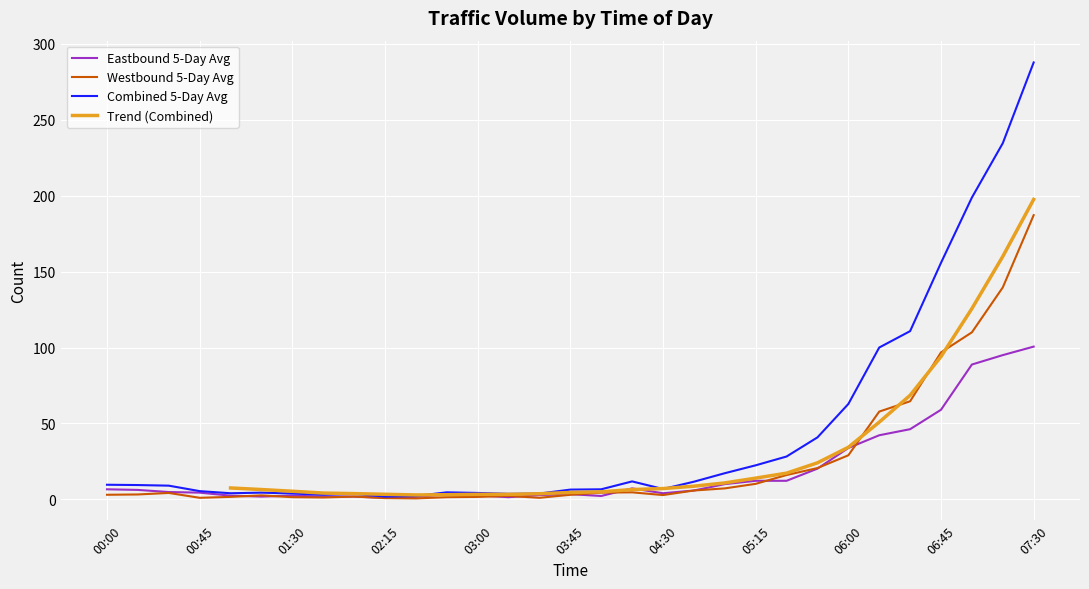

Is the value of Westbound 5-Day Avg at 02:15 greater than the value of Eastbound 5-Day Avg at 04:15?

No